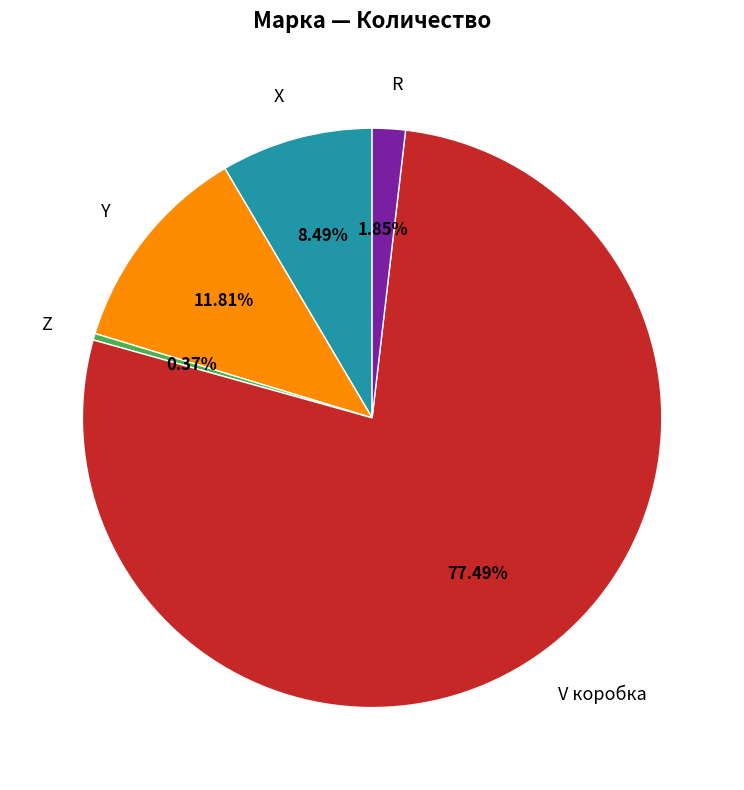

How many segments does this pie chart have?

5